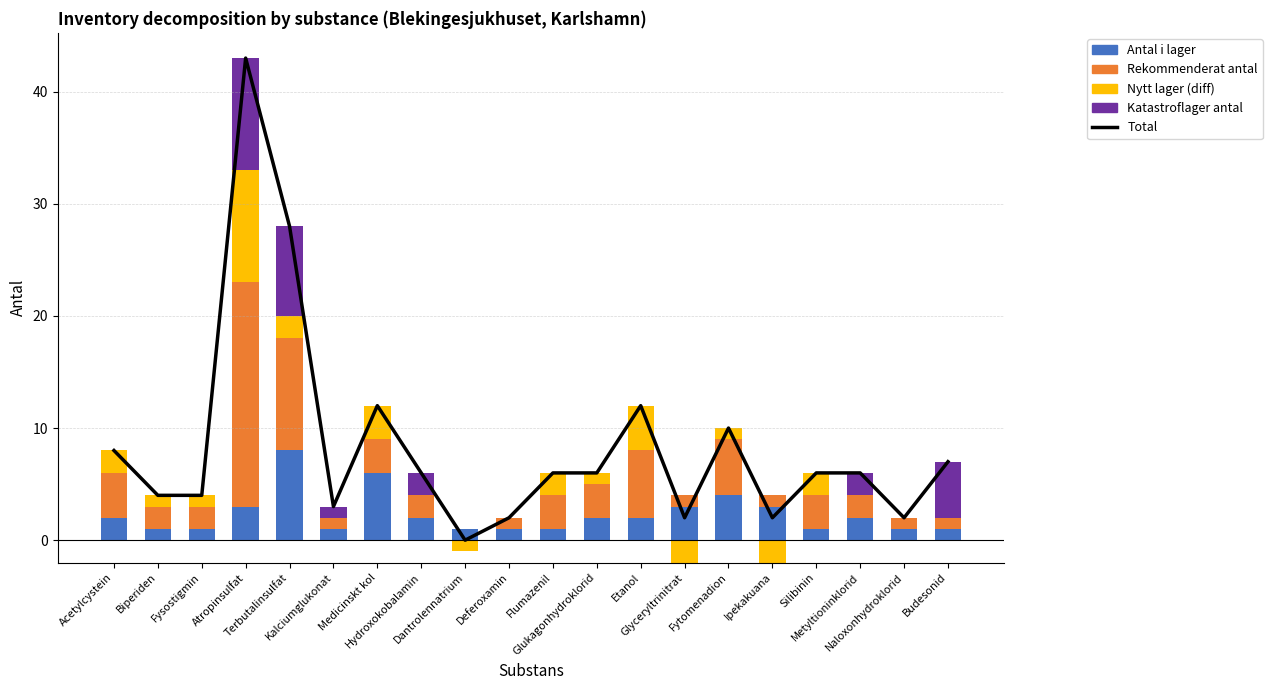

What is the difference between the maximum and second lowest values in the Rekommenderat antal series?

19